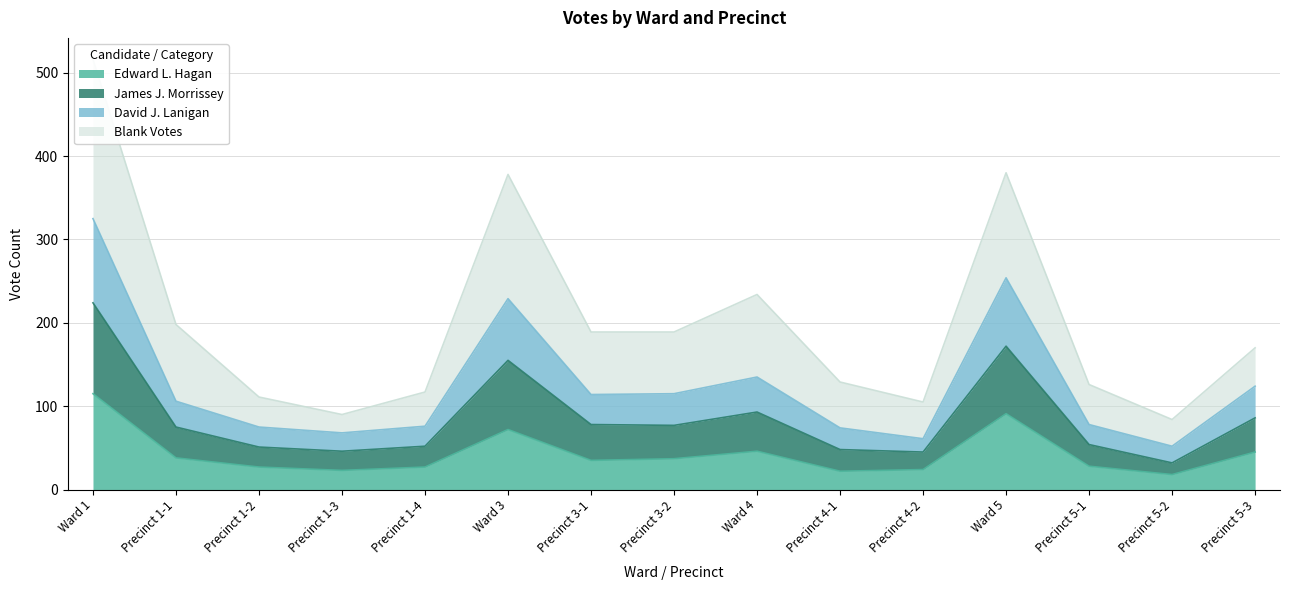

Between Ward 1 and Precinct 5-1, which is larger?

Ward 1